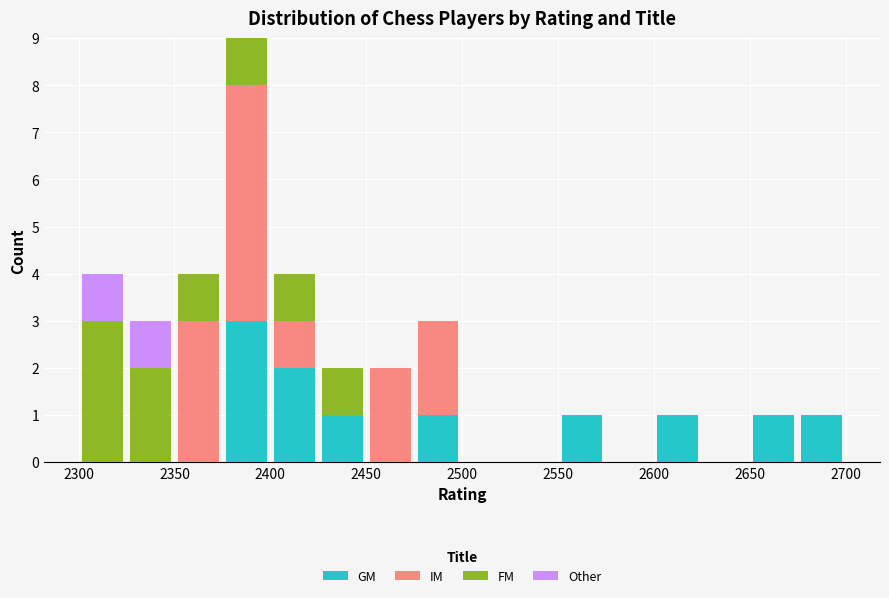

What is the highest value of the GM series?

3